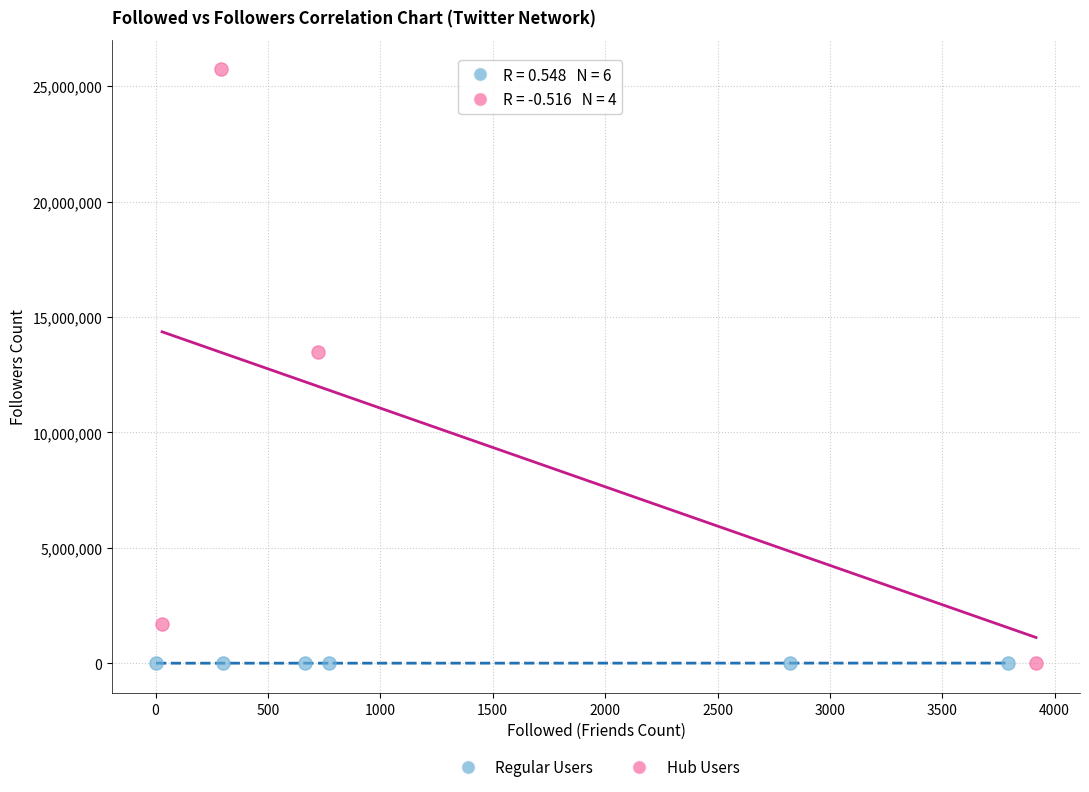

Which series has the largest Y range (max minus min)?

Hub Users